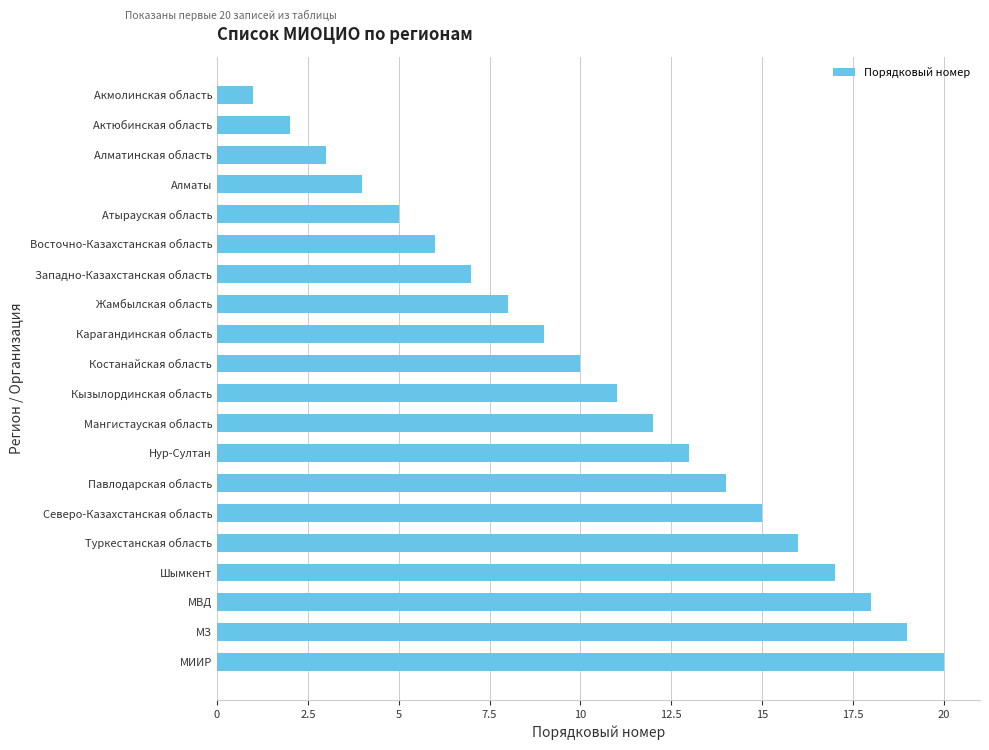

The value at Алматинская область is 3. True or false?

True